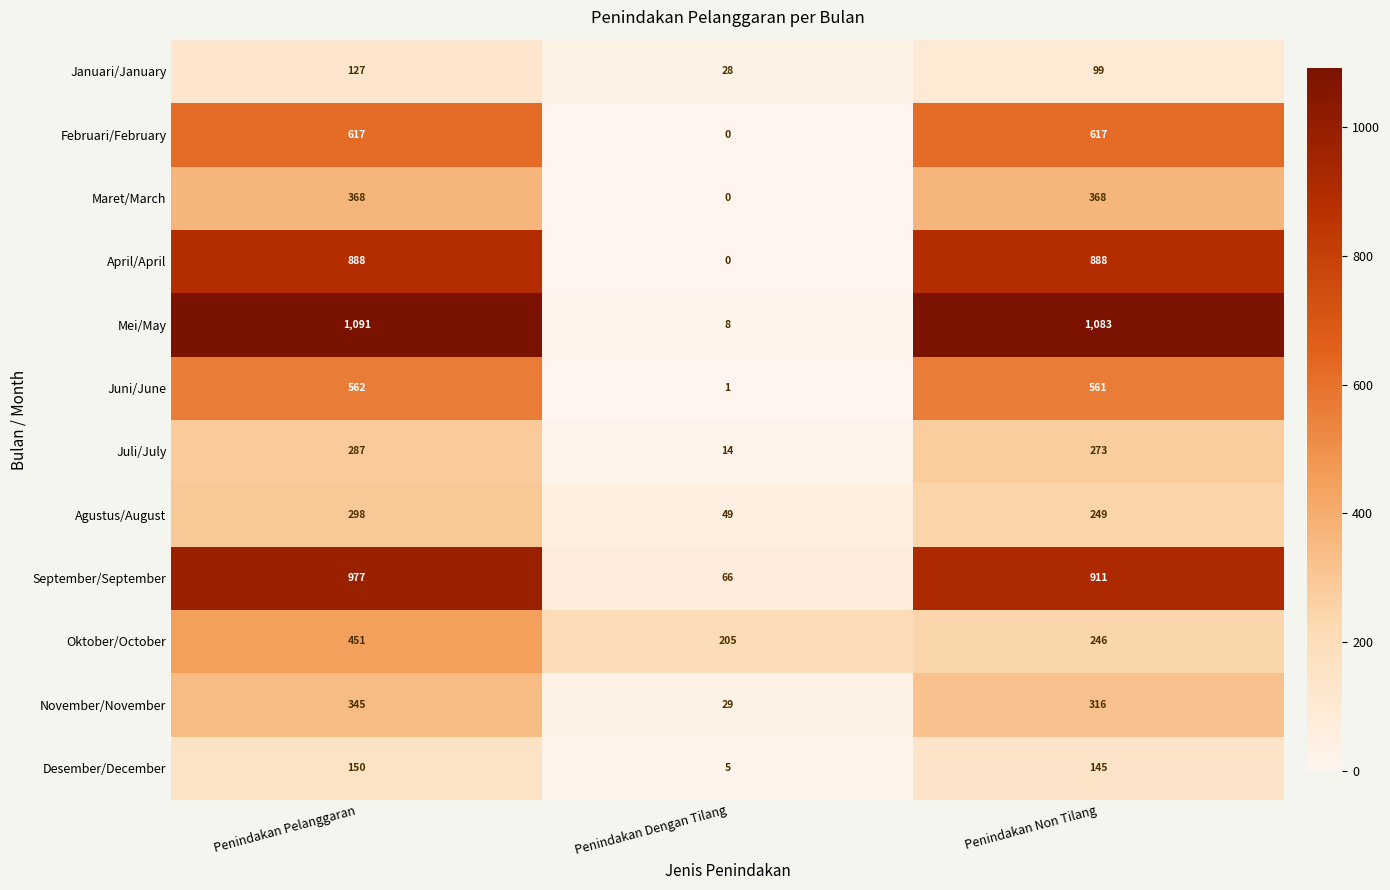

Which series changed the most between Penindakan Pelanggaran and Penindakan Non Tilang?

Oktober/October